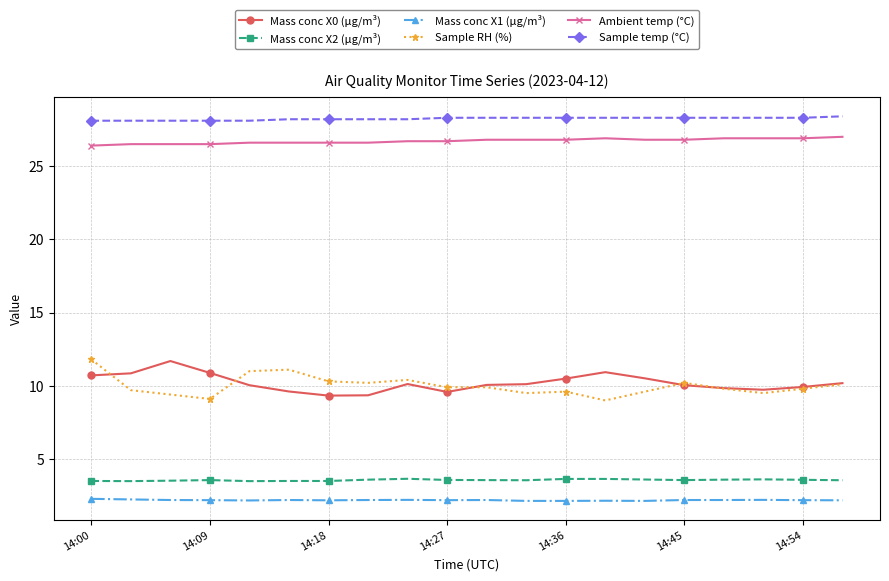

True or false: Mass conc X2 (μg/m³) has more than 1 interior local peaks.

True